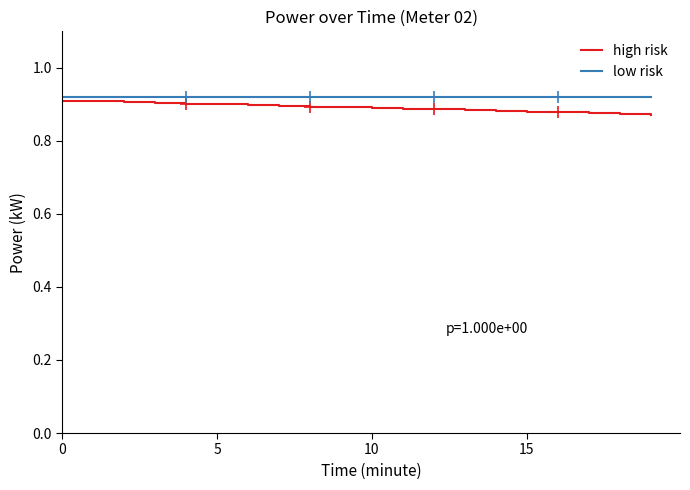

Is the value of high risk at 12 greater than the value of low risk at 10?

No